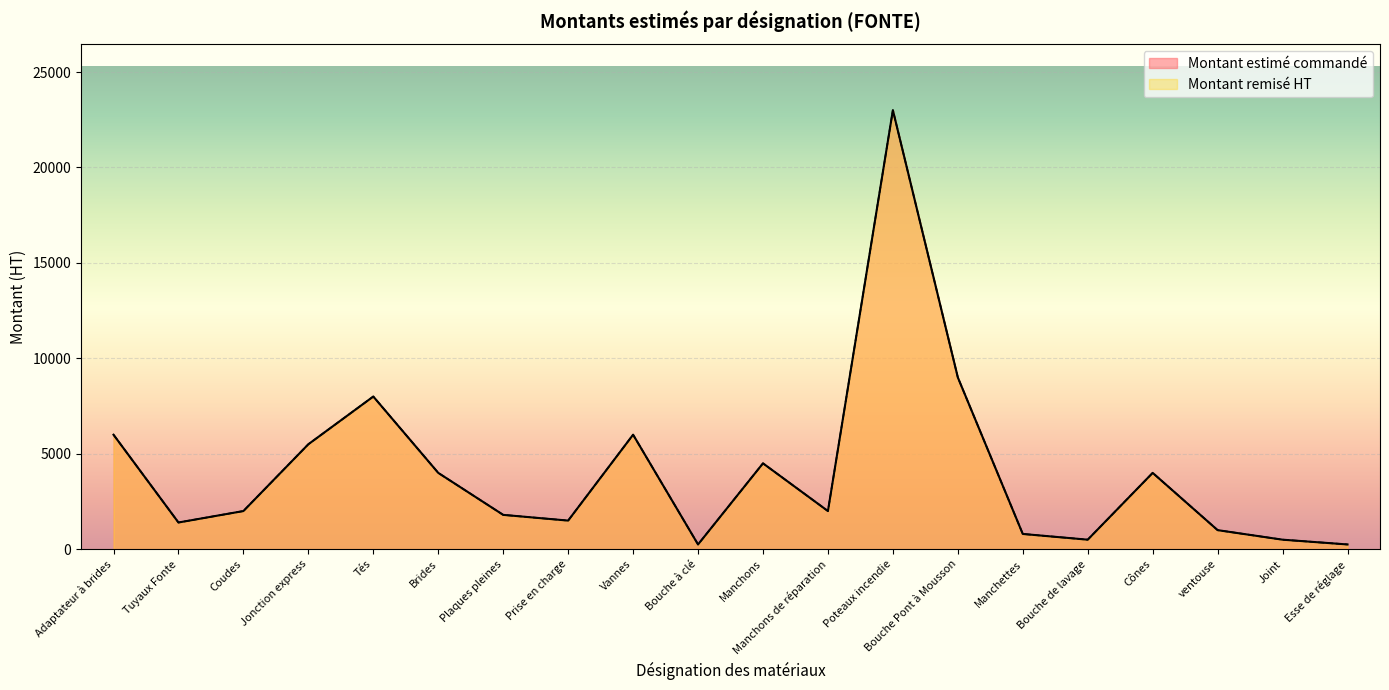

Rank the series at Manchettes from highest to lowest value.

Montant remisé HT, Montant estimé commandé